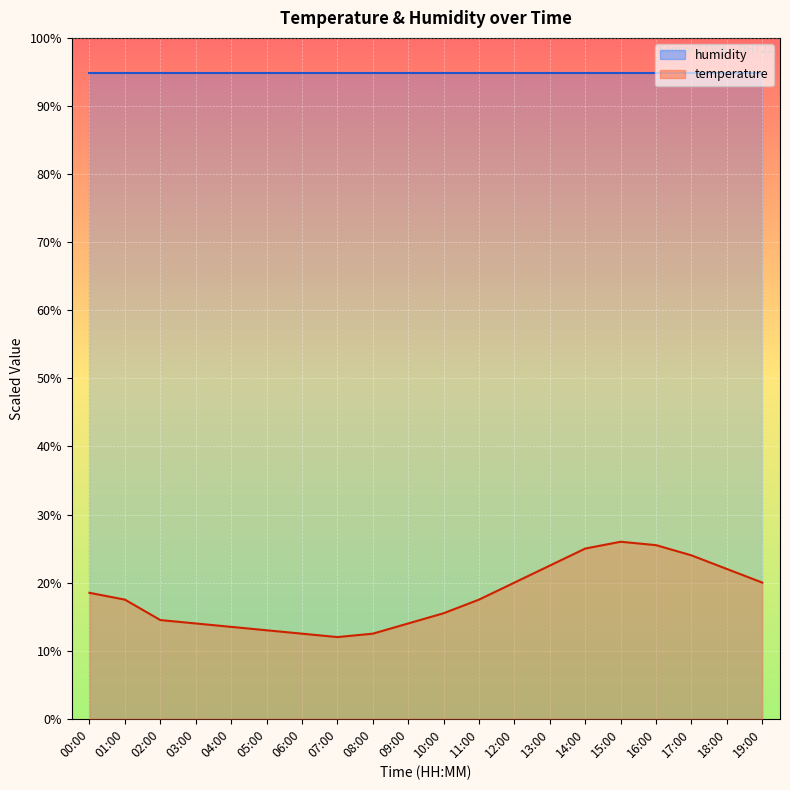

What is the maximum value shown in the chart?

94.9